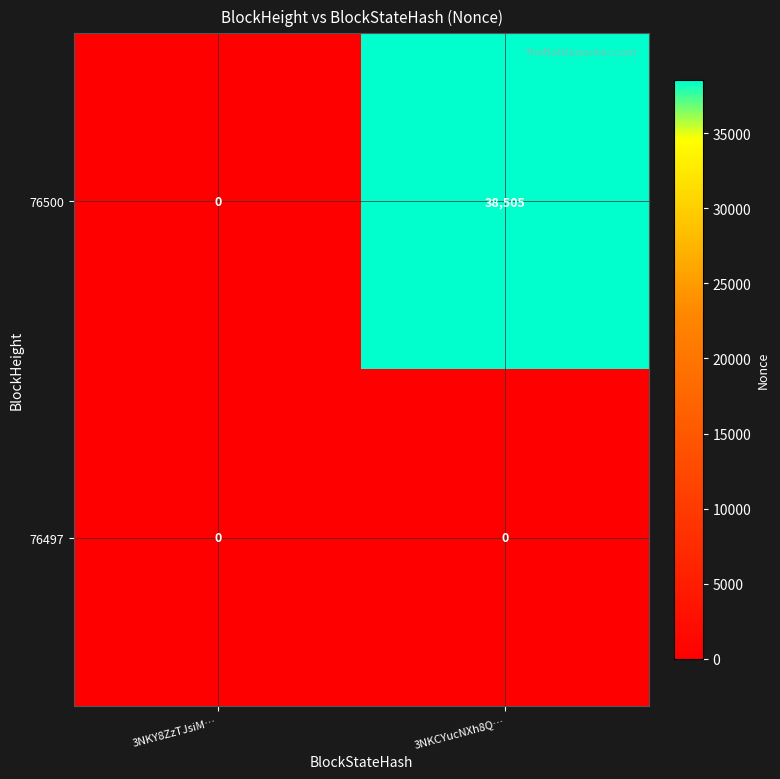

Reading left to right, transcribe all the data shown in this chart.

76500: 0	38505
76497: 0	0